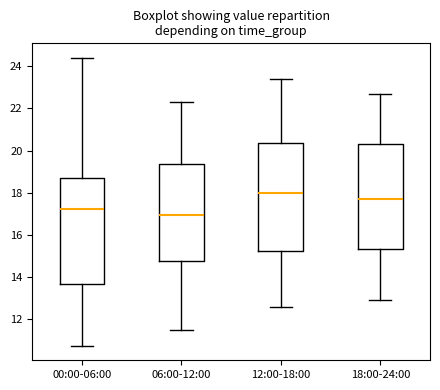

Reading left to right, transcribe this box plot: for each box, give where its median line is, the range the box spans, and where its two whiskers end, as read against the y-axis. The values are not printed on the chart, so give them approximately, as read against the axis.

00:00-06:00: median 17.2, box 13.6 to 18.8, whiskers 10.8 to 24.4
06:00-12:00: median 17.0, box 14.8 to 19.4, whiskers 11.6 to 22.4
12:00-18:00: median 18.0, box 15.2 to 20.4, whiskers 12.6 to 23.4
18:00-24:00: median 17.8, box 15.4 to 20.4, whiskers 13.0 to 22.8